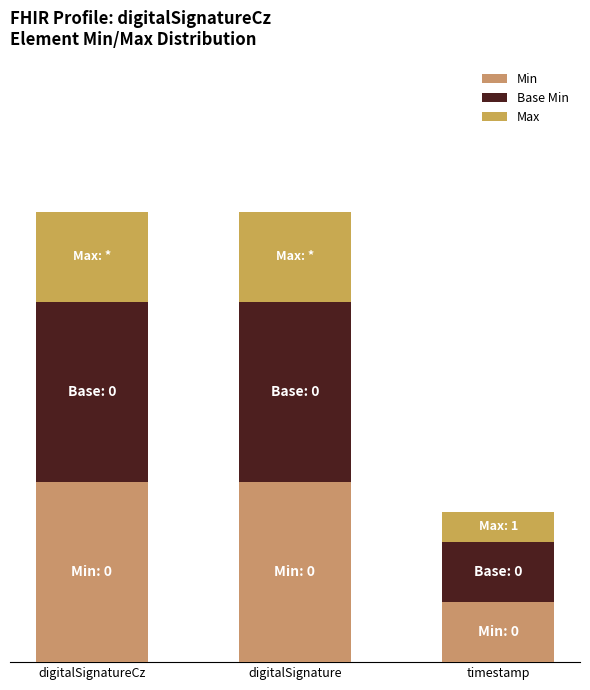

Are the bars grouped side by side (vs. stacked)?

No